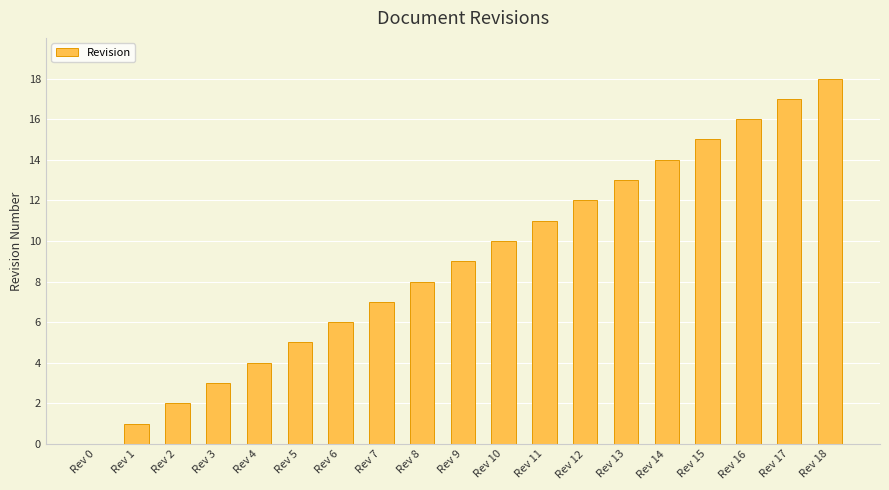

Is it true that the value at Rev 17 is 9?

False